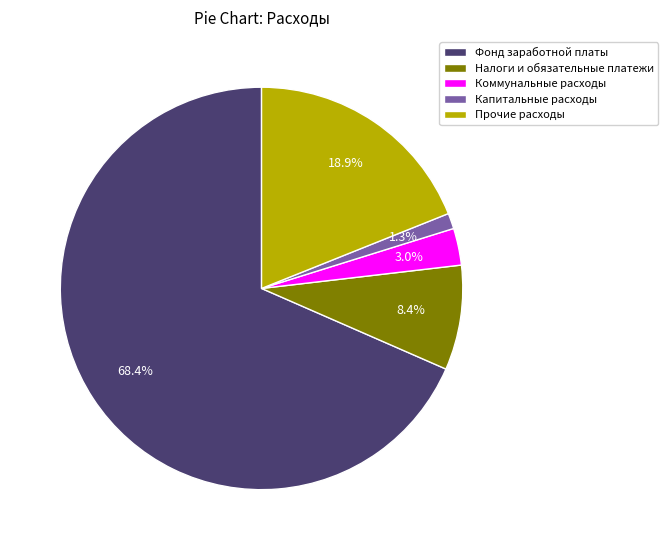

Which has a higher value, Налоги и обязательные платежи or Капитальные расходы?

Налоги и обязательные платежи